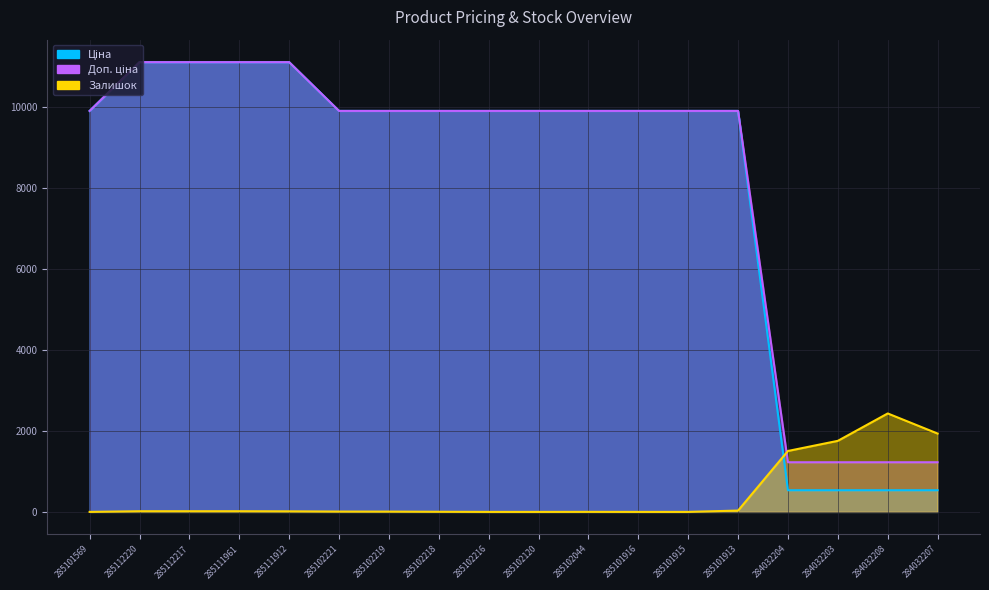

At which category does the chart reach its peak across all series?

285112220